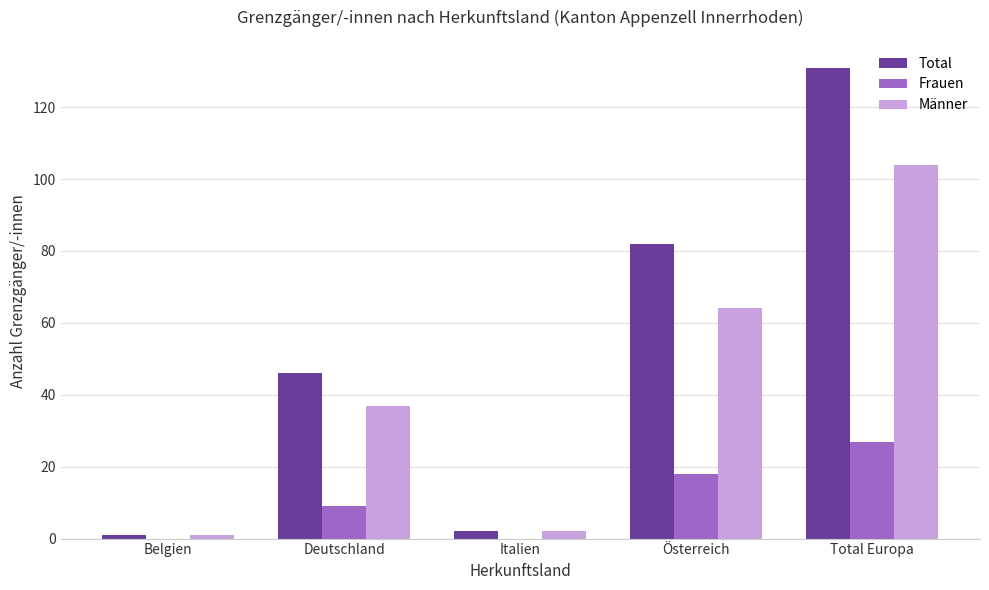

True or false: Total has a value of 1 at Belgien.

True